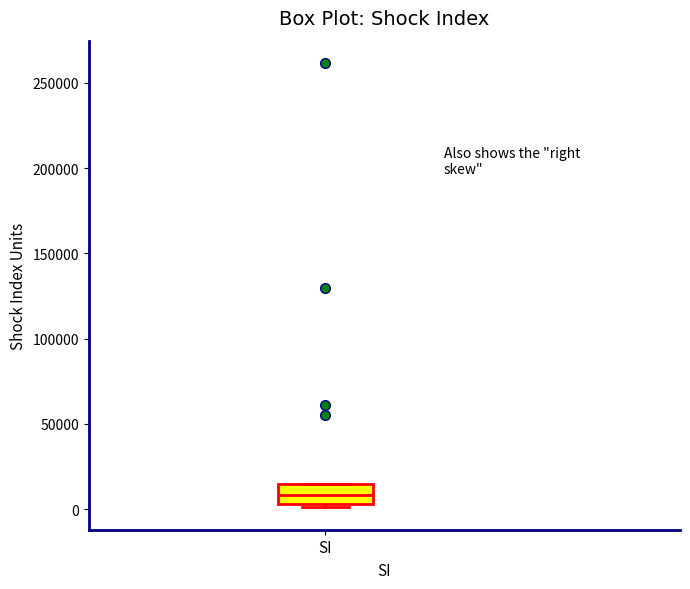

Transcribe this box plot: give where the median line is, the range the box spans, and where the two whiskers end, as read against the y-axis. The values are not printed on the chart, so give them approximately, as read against the axis.

median 10000, box 5000 to 15000, whiskers 0 to 15000